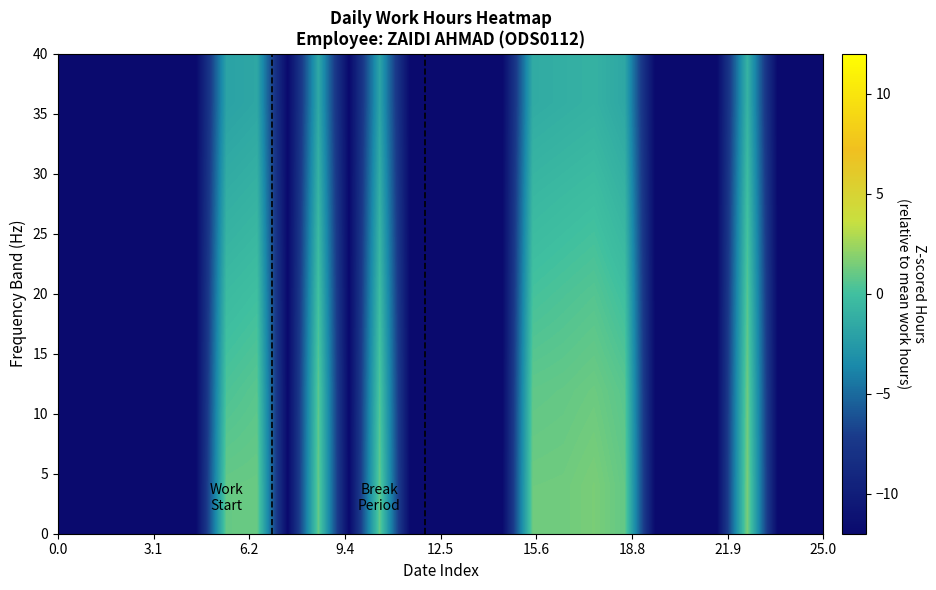

How many series are shown in this chart?

5